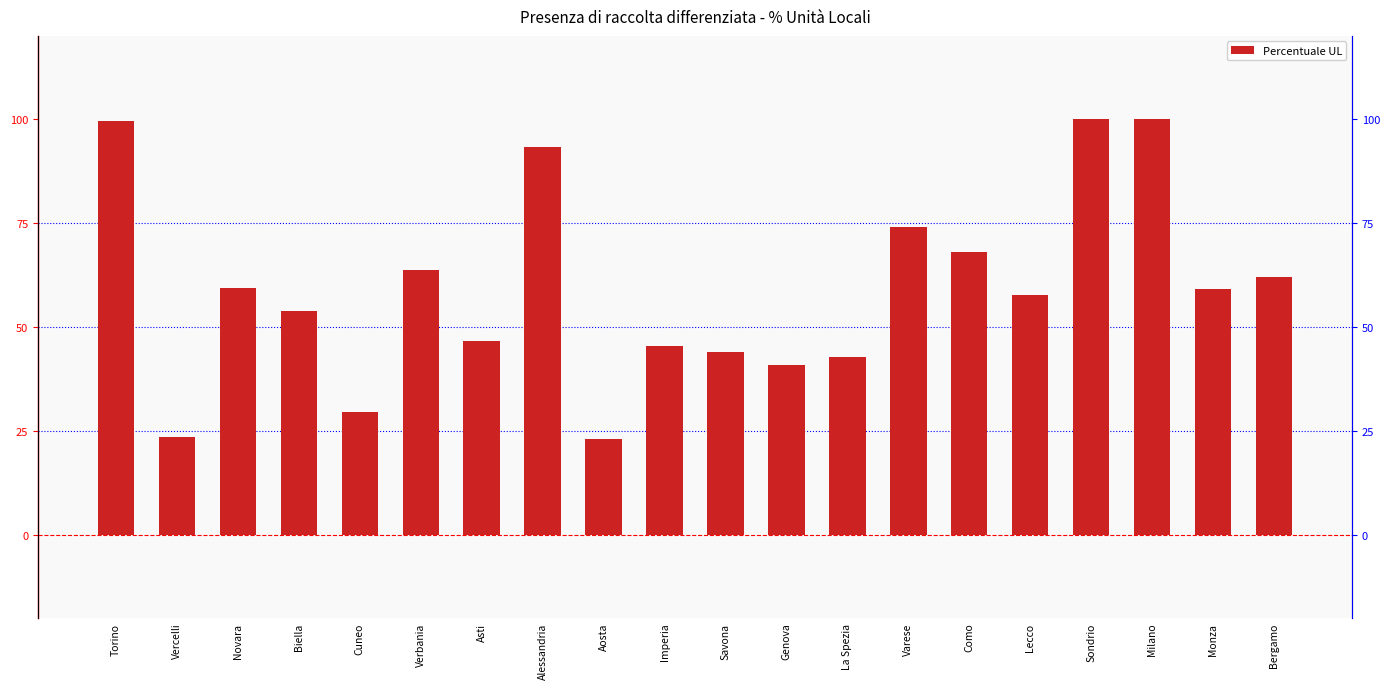

What is the ratio of the value at Sondrio to the value at Vercelli?

4.2